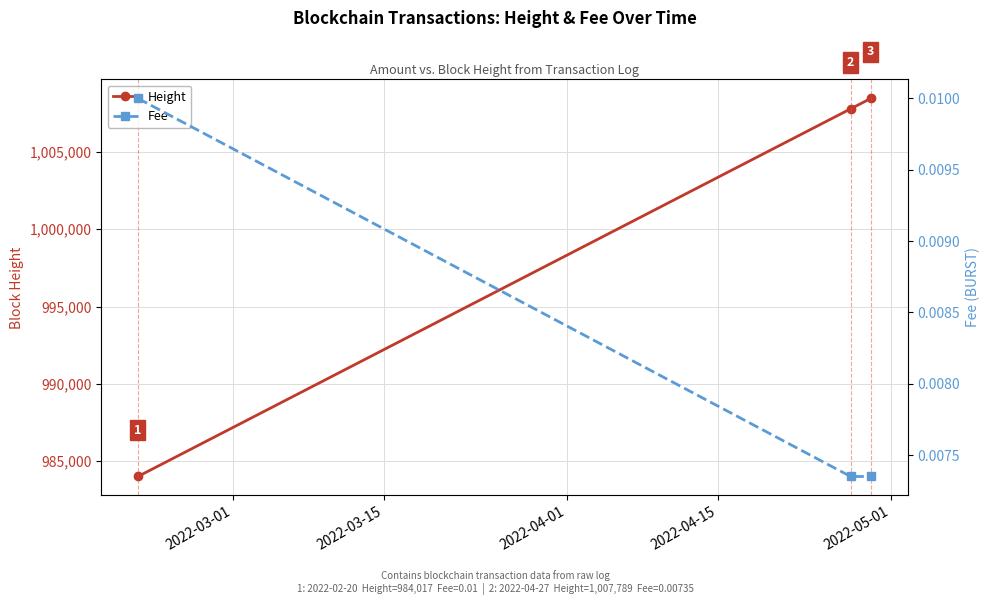

How many data points in Height are less than 1007789?

1